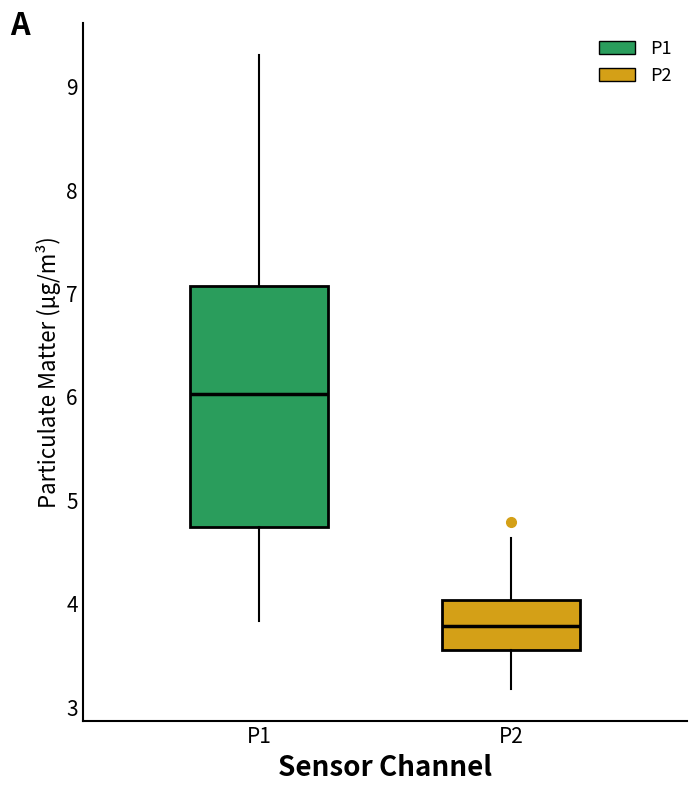

Reading left to right, read every box against the y-axis: the position of its median line, the range the box covers, and the ends of its whiskers. The values are not printed on the chart, so give them approximately, as read against the axis.

P1: median 6.0, box 4.7 to 7.1, whiskers 3.8 to 9.3
P2: median 3.8, box 3.6 to 4.0, whiskers 3.2 to 4.6